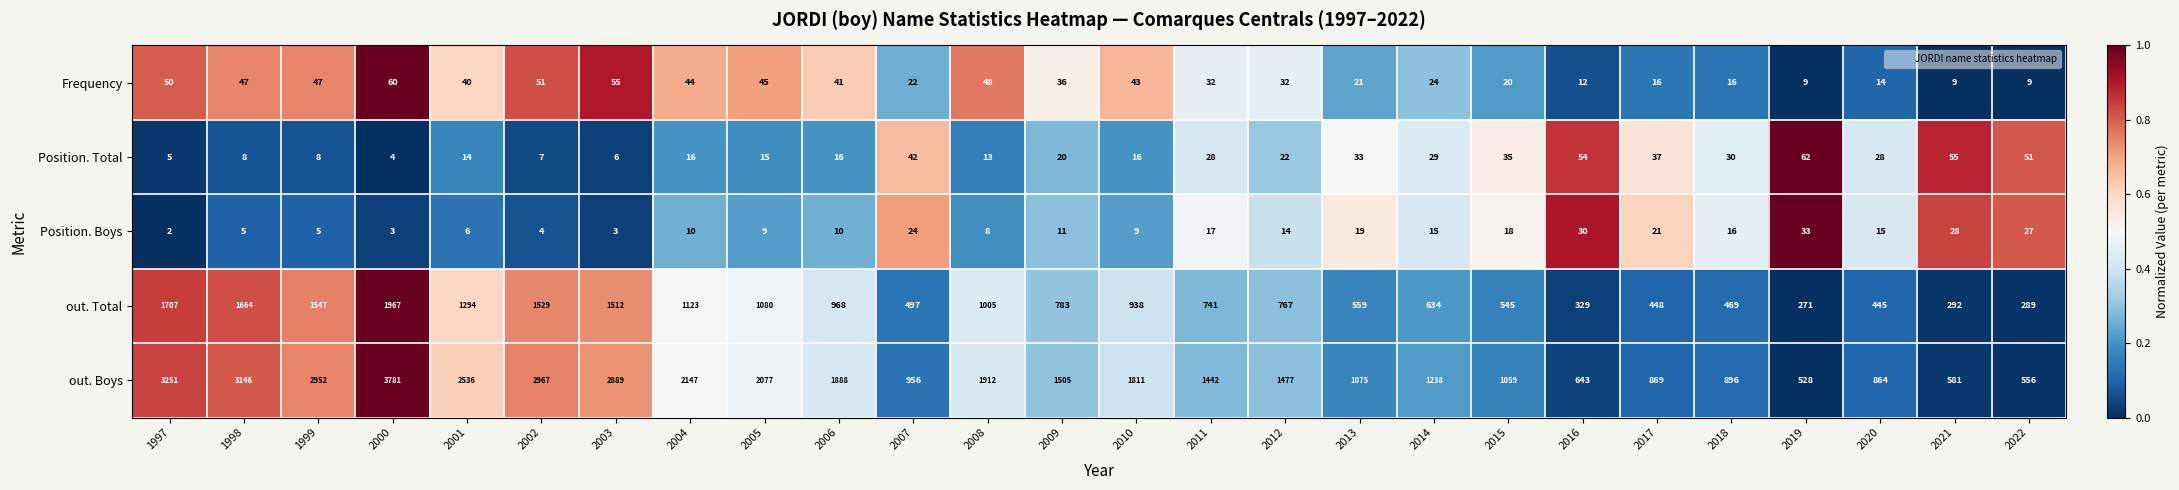

The value of out. Boys at 2013 is 1075. True or false?

True